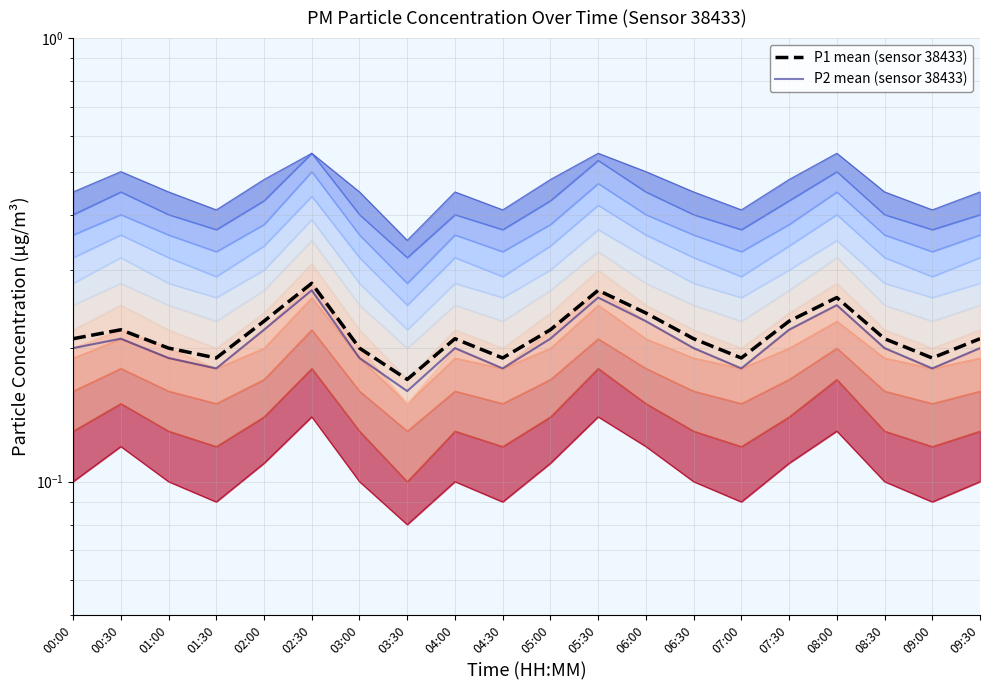

True or false: P1 mean (sensor 38433) and P2 mean (sensor 38433) cross at least once.

False